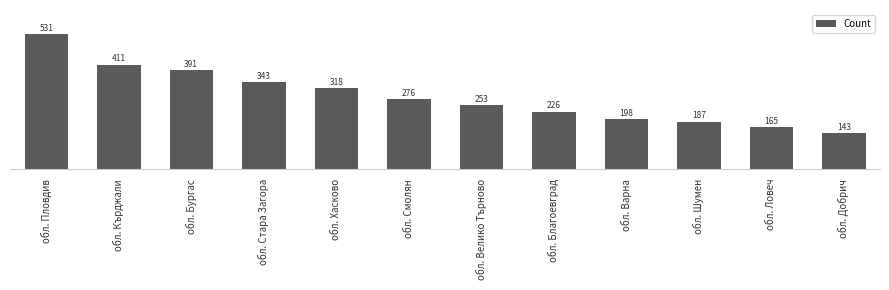

What value does the data have at обл. Велико Търново, to the nearest 50?

250